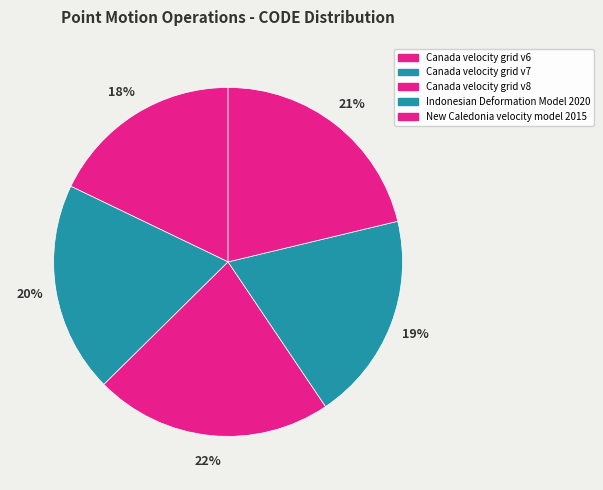

Is it true that New Caledonia velocity model 2015 is 21% of the pie?

True